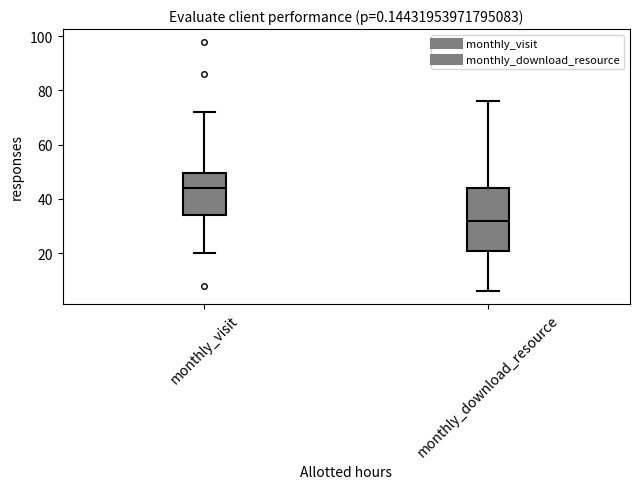

Where does the lower whisker of the box for monthly_visit end on the y-axis? The values are not printed on the chart, so give them approximately, as read against the axis.

20